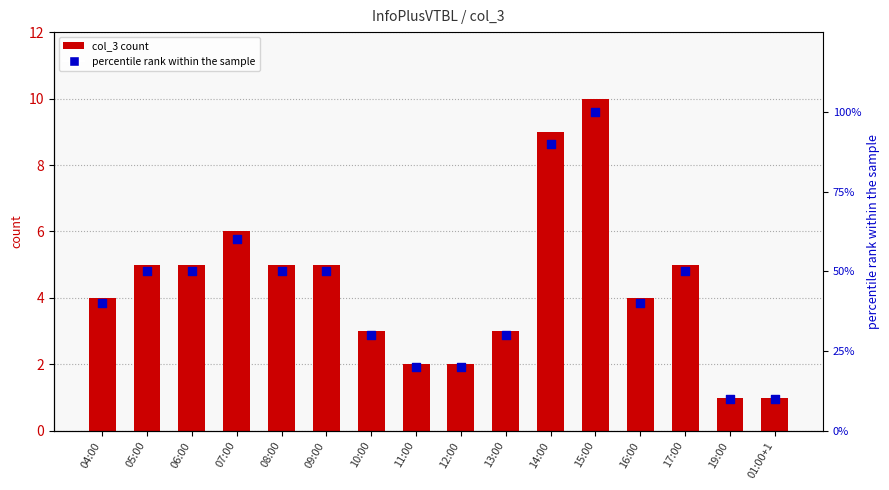

What is the total value across all series at 09:00?

55